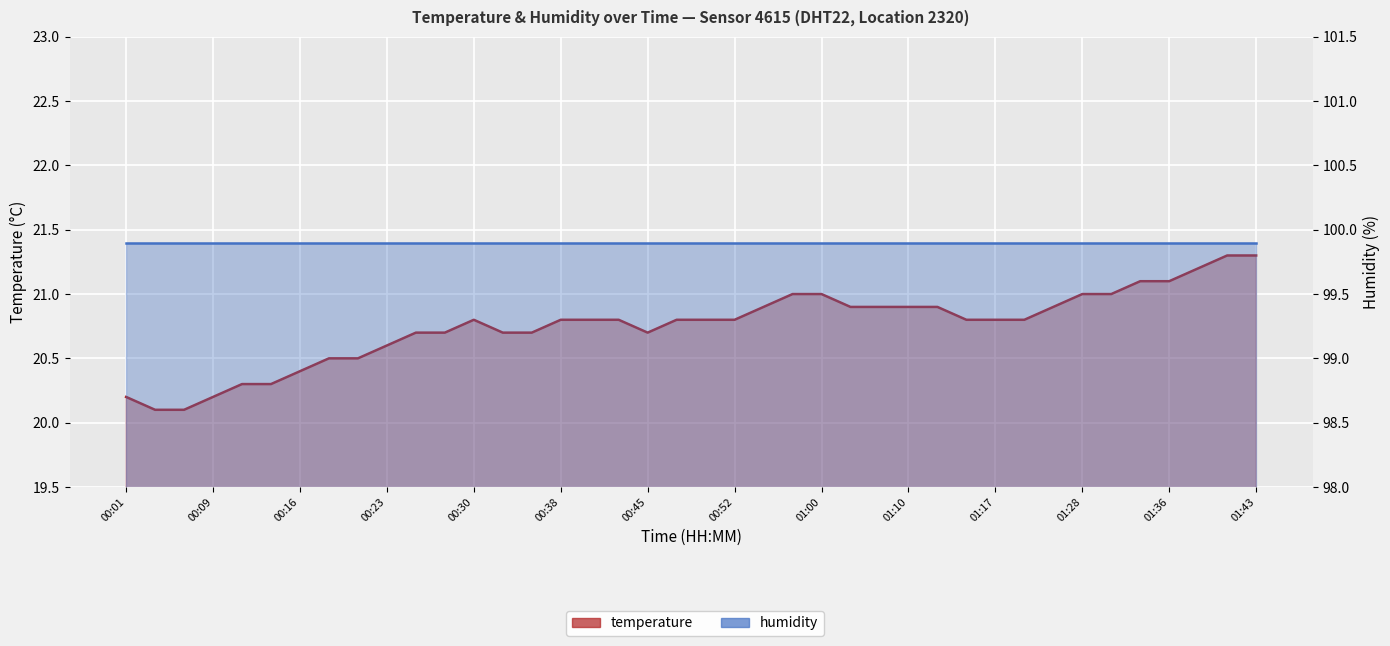

Is the value of temperature_line at 20 greater than the value of humidity_line at 01:17?

No